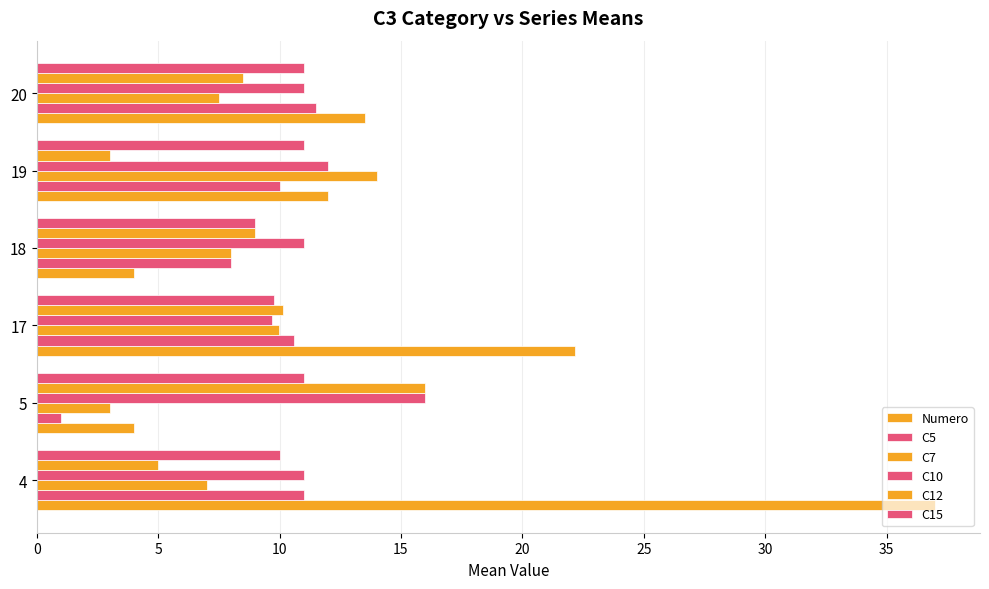

Reading left to right, what are all the values shown in this chart?

Numero: 37.0	4.0	22.2	4.0	12.0	13.5
C5: 11.0	1.0	10.6	8.0	10.0	11.5
C7: 7.0	3.0	10.0	8.0	14.0	7.5
C10: 11.0	16.0	9.7	11.0	12.0	11.0
C12: 5.0	16.0	10.1	9.0	3.0	8.5
C15: 10.0	11.0	9.8	9.0	11.0	11.0